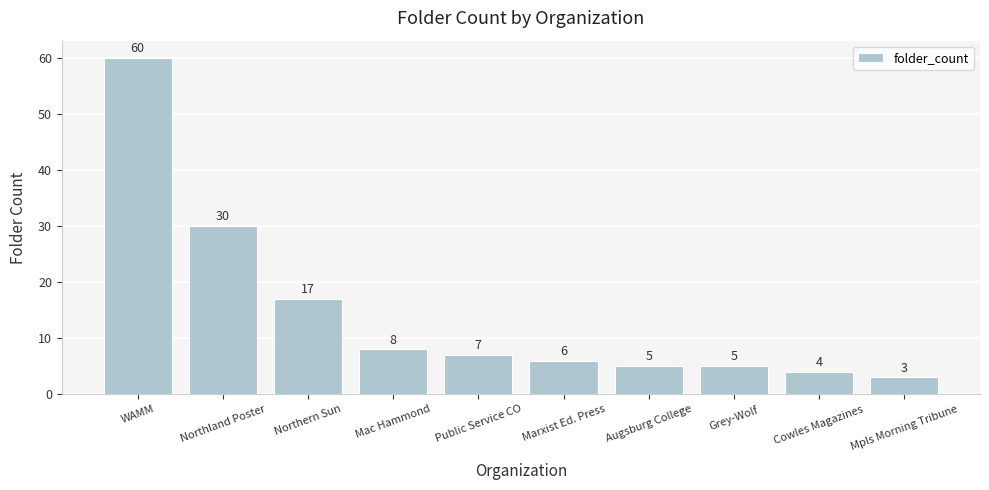

The value at Cowles Magazines is 1. True or false?

False